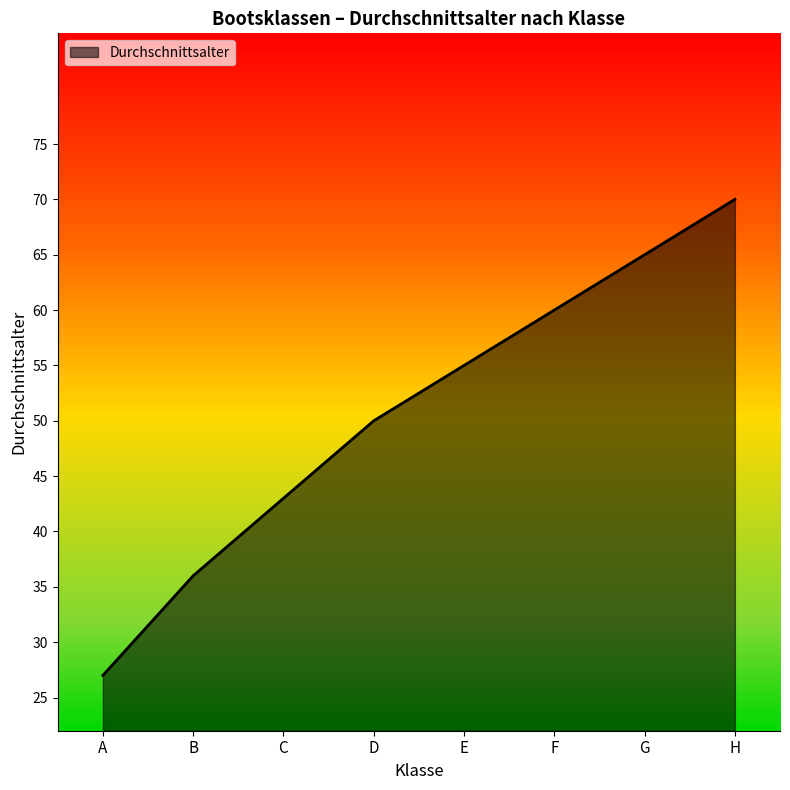

What is the greatest value displayed?

70